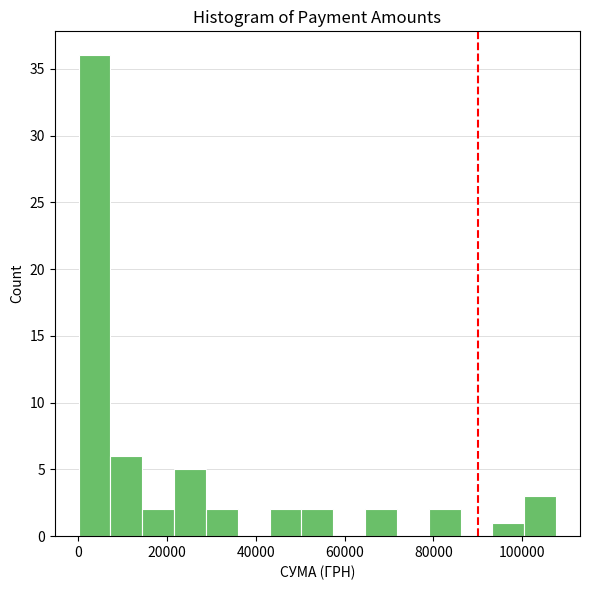

Read against the x-axis, roughly where is the centre of the tallest bar?

4000